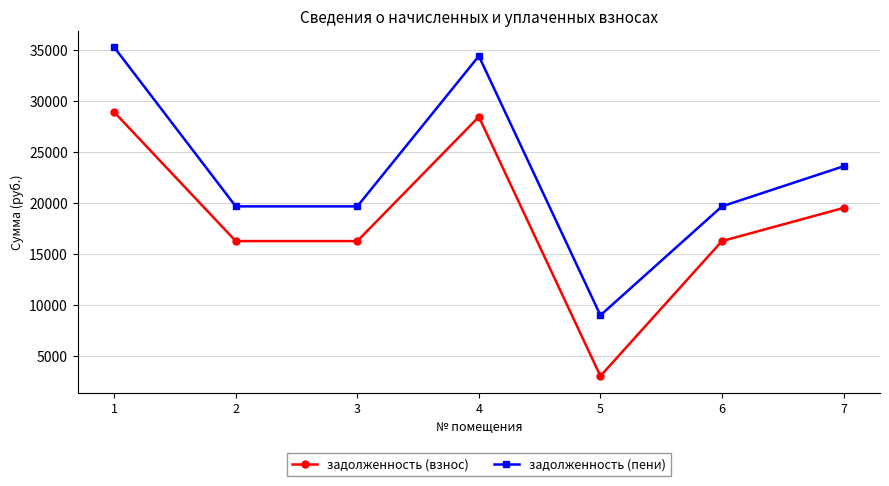

True or false: задолженность (пени) and задолженность (взнос) intersect in this chart.

False